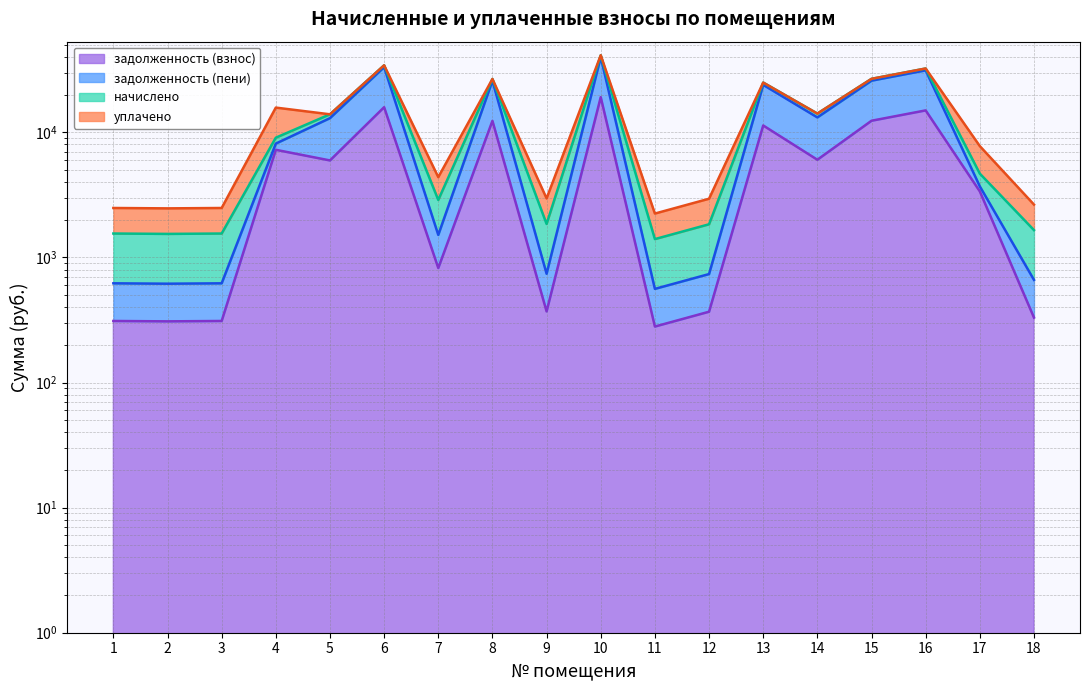

True or false: задолженность (взнос) has a value of 11334.2 at 13.

True